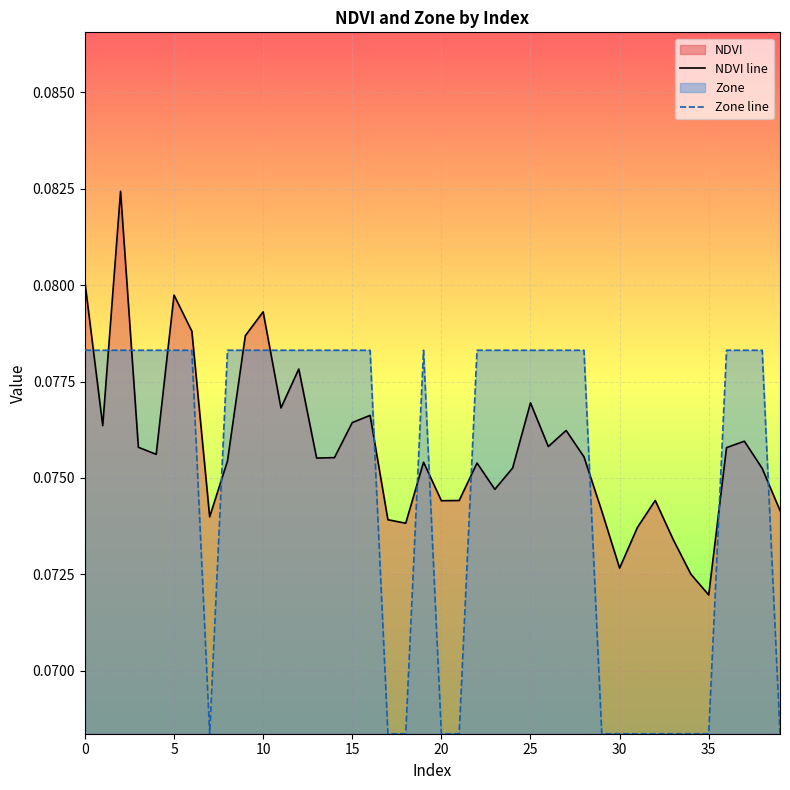

How many lines are shown in the chart?

2